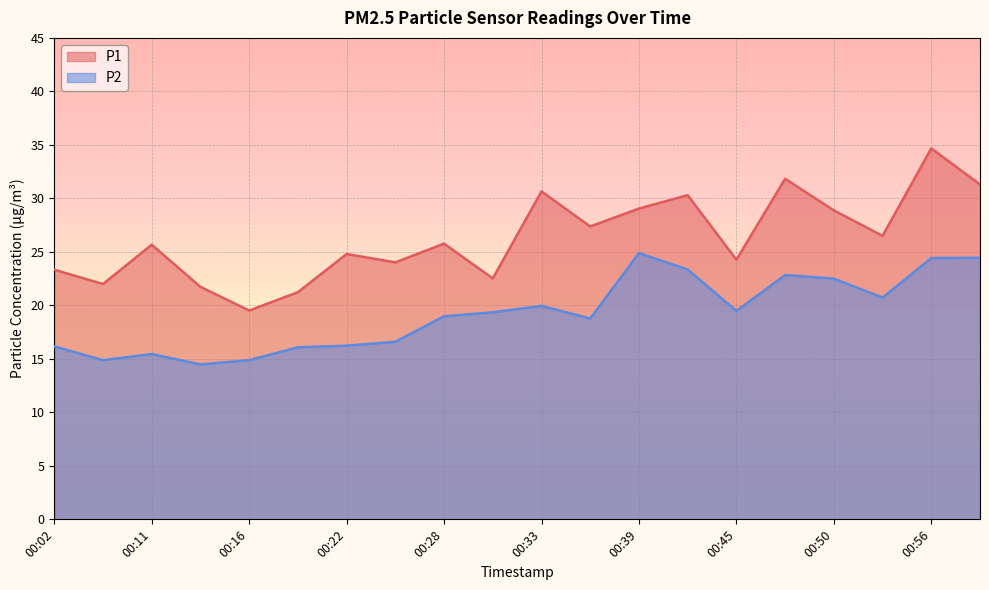

How many interior local valleys does the P2 series have?

5